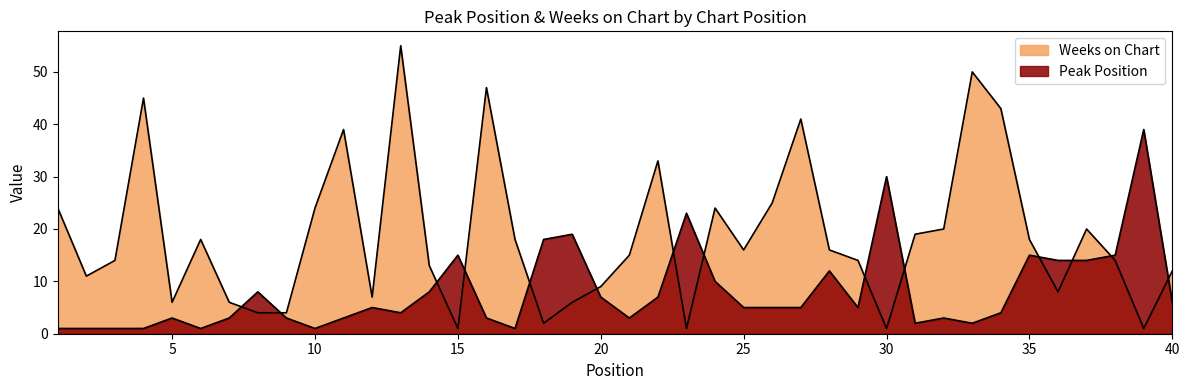

True or false: Peak Position and Weeks on Chart intersect in this chart.

True